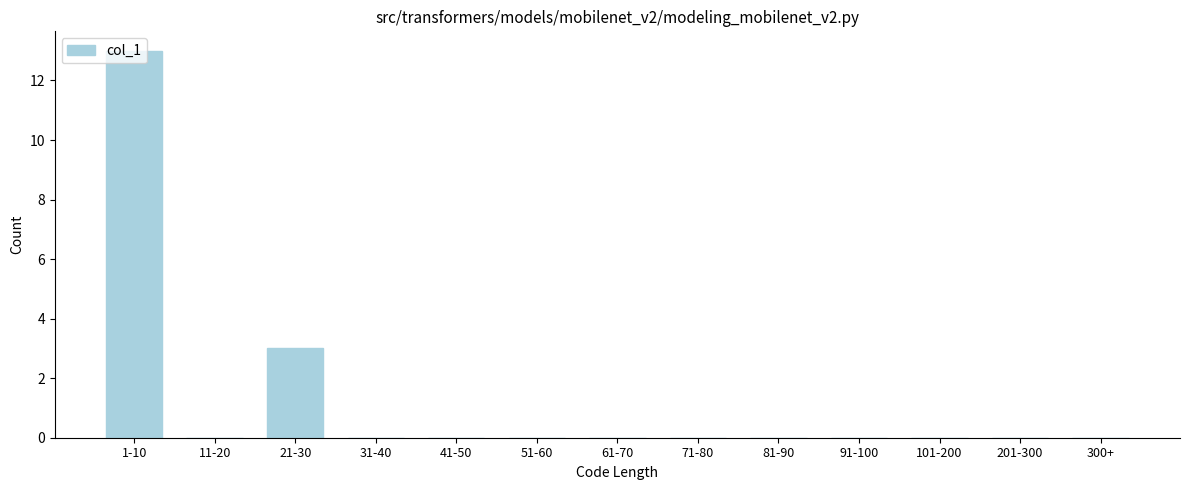

Which label corresponds to the largest value in the chart?

1-10